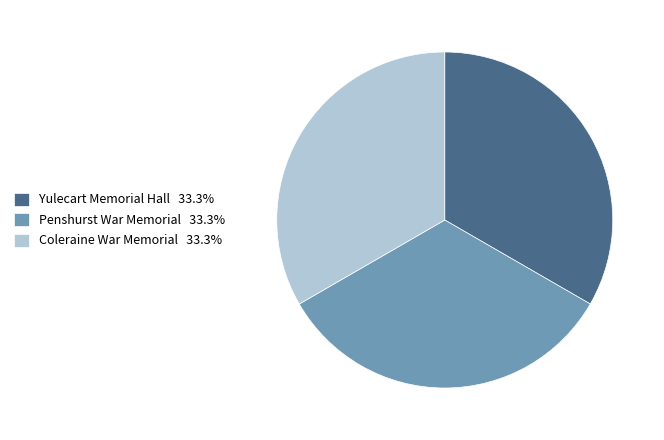

Combined, do Penshurst War Memorial and Yulecart Memorial Hall account for over 50%?

Yes